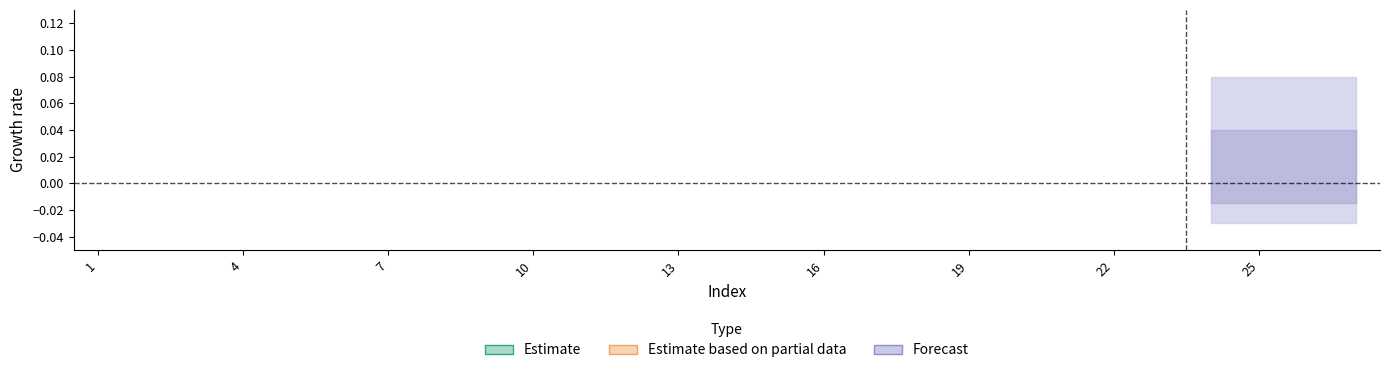

How many distinct data groups are displayed?

3